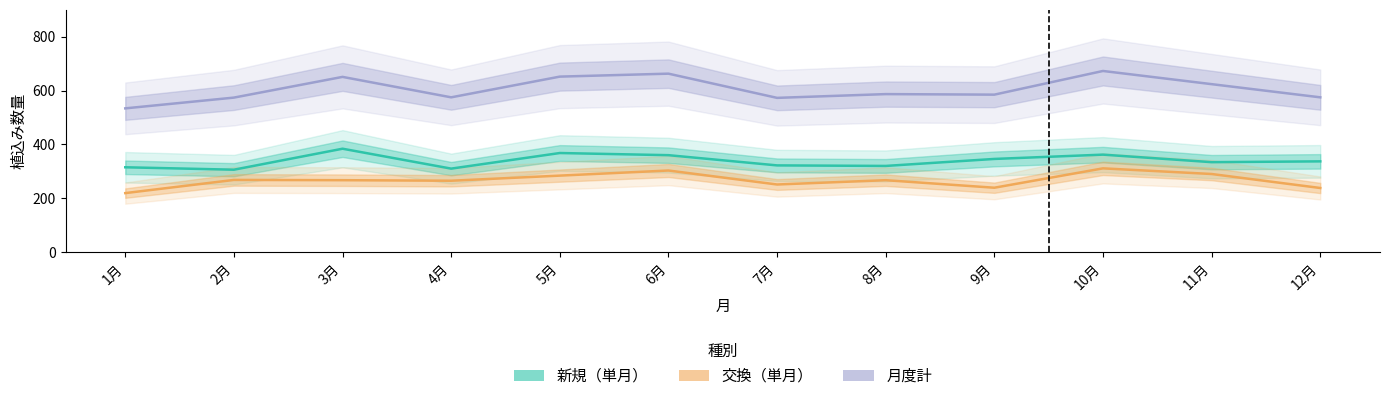

What is the maximum value shown in the chart?

673